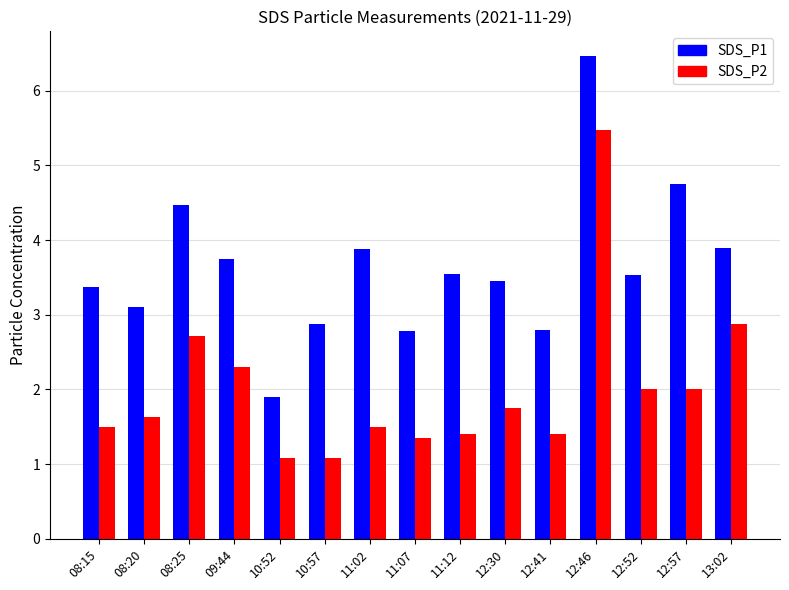

Are the bars grouped side by side (vs. stacked)?

Yes